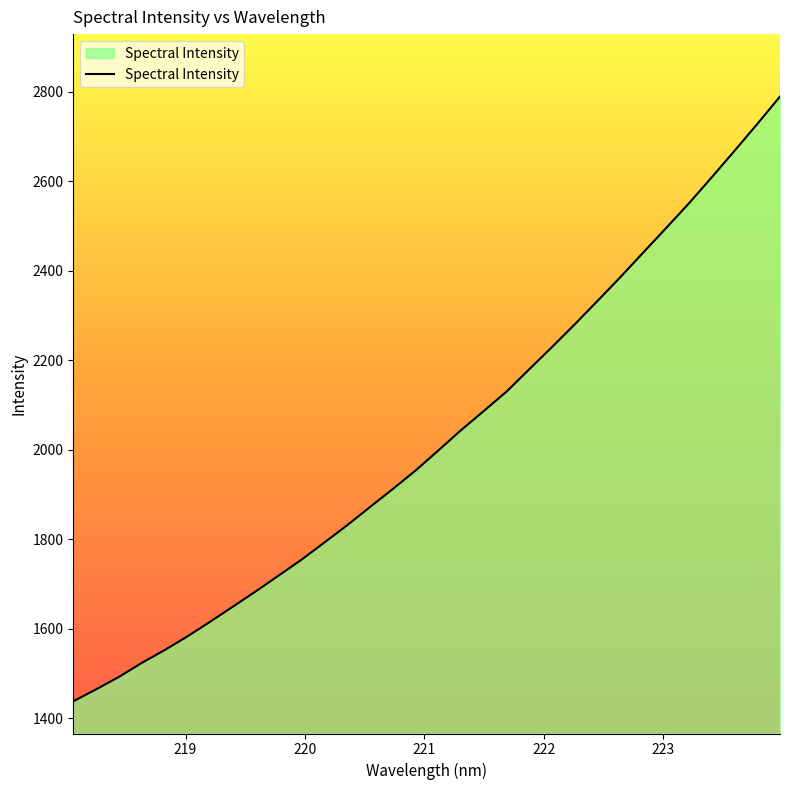

What is the minimum value shown in the chart?

1438.2